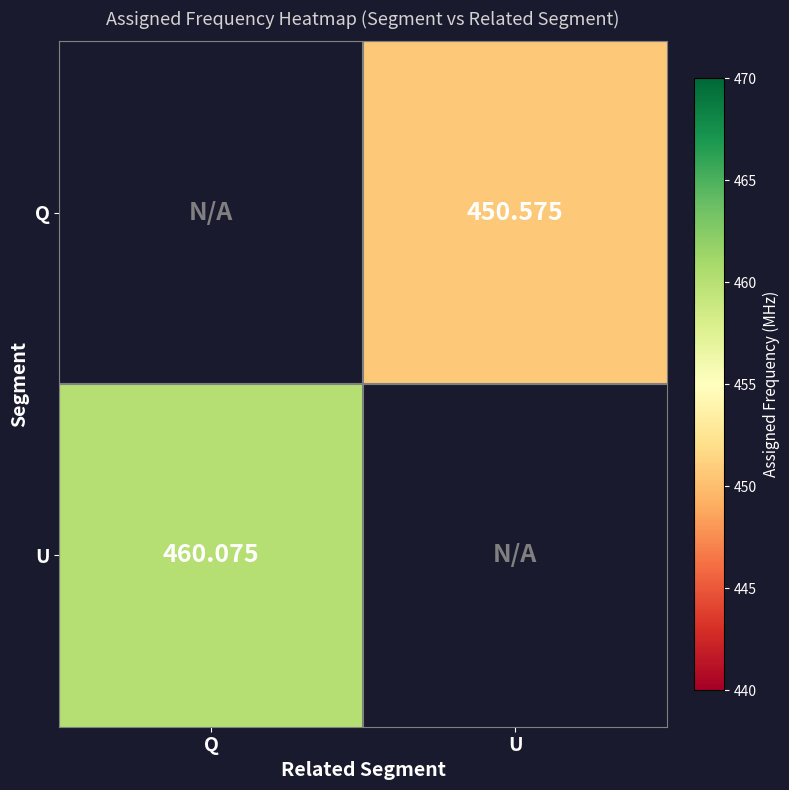

How many series are shown in this chart?

2